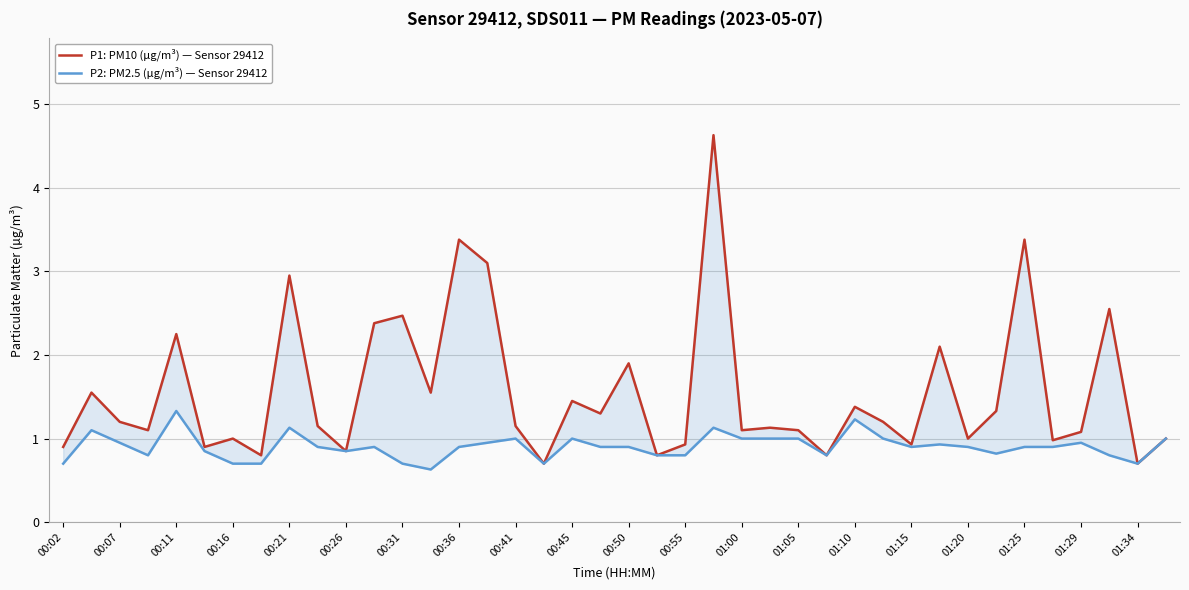

What is the difference between the highest and lowest values at 00:41?

0.1